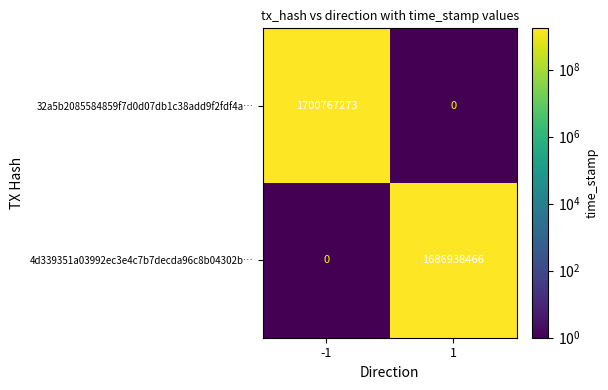

What is the average value of the 4d339351a03992ec3e4c7b7decda96c8b04302b… series?

843469233